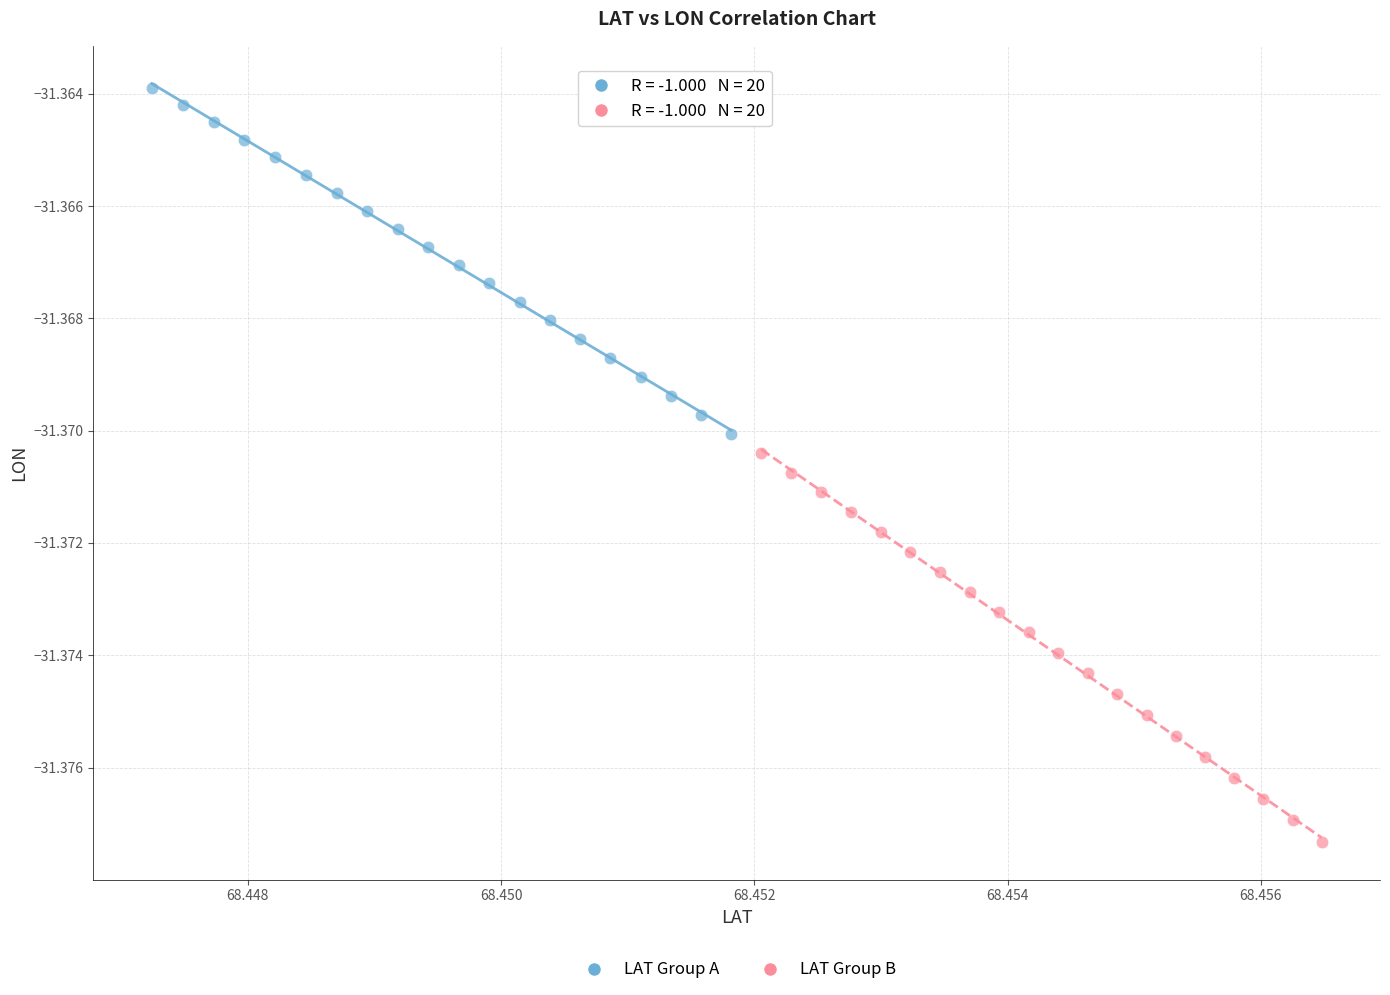

Which series has the largest Y range (max minus min)?

LAT Group B